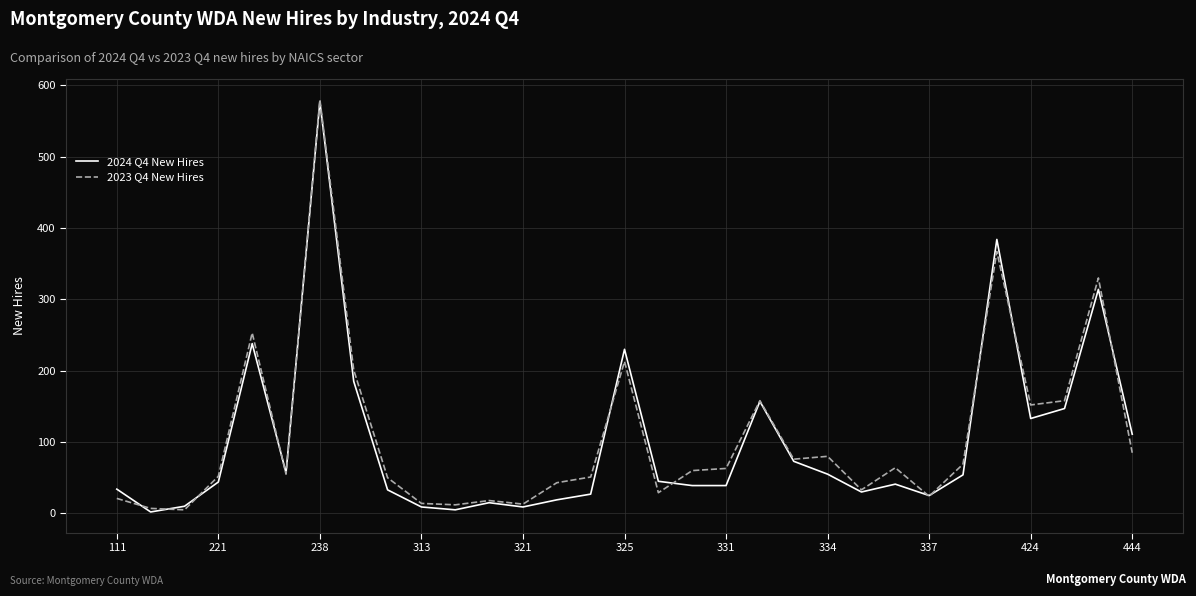

What is the greatest value displayed?

580